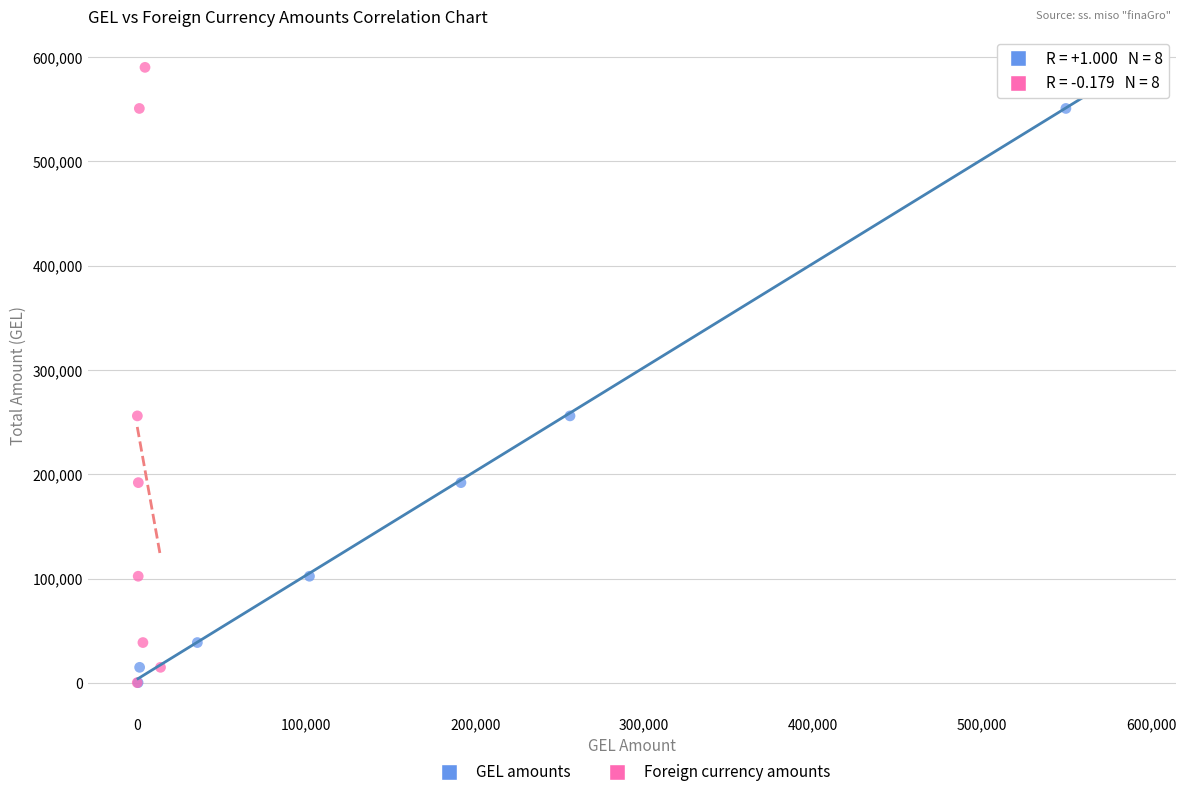

What are all the series names shown in the legend?

GEL amounts, Foreign currency amounts